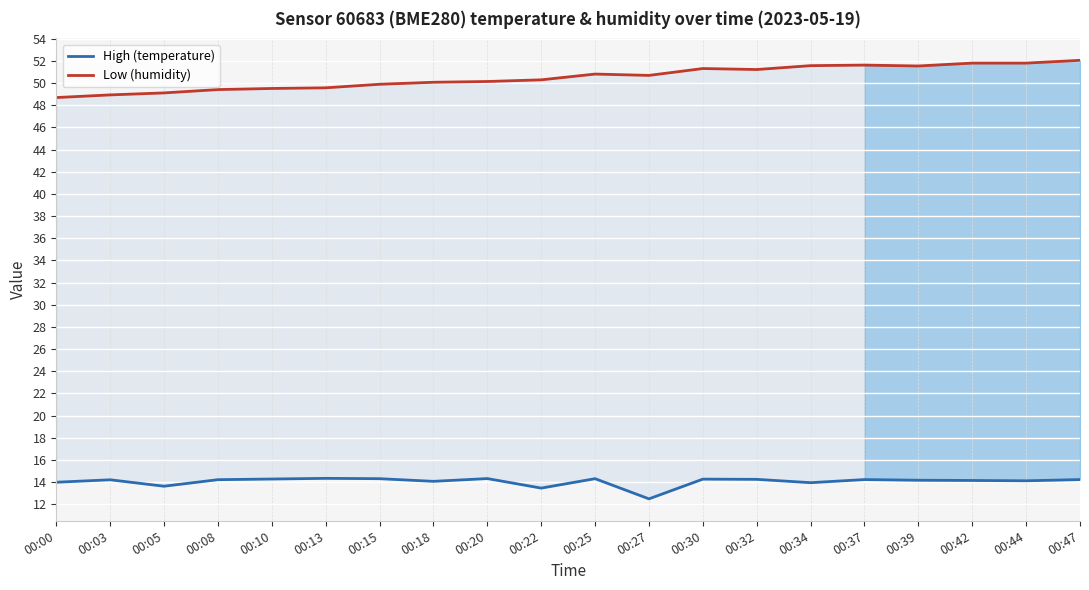

Reading left to right, transcribe all the data shown in this chart.

High (temperature): 00:00=14.0	00:03=14.2	00:05=13.6	00:08=14.2	00:10=14.3	00:13=14.3	00:15=14.3	00:18=14.1	00:20=14.3	00:22=13.4	00:25=14.3	00:27=12.5	00:30=14.3	00:32=14.2	00:34=13.9	00:37=14.2	00:39=14.2	00:42=14.1	00:44=14.1	00:47=14.2
Low (humidity): 00:00=48.7	00:03=48.9	00:05=49.1	00:08=49.4	00:10=49.5	00:13=49.6	00:15=49.9	00:18=50.1	00:20=50.1	00:22=50.3	00:25=50.8	00:27=50.7	00:30=51.3	00:32=51.2	00:34=51.6	00:37=51.6	00:39=51.5	00:42=51.8	00:44=51.8	00:47=52.1